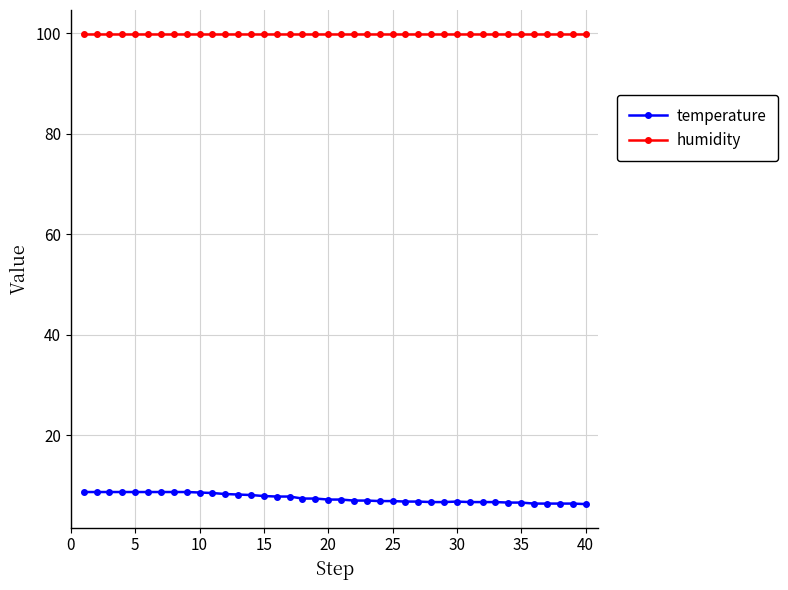

True or false: humidity and temperature cross at least once.

False